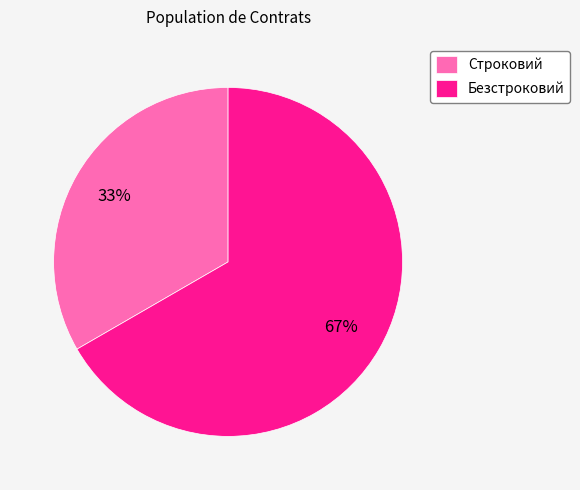

To the nearest percent, what is the average slice percentage?

50%